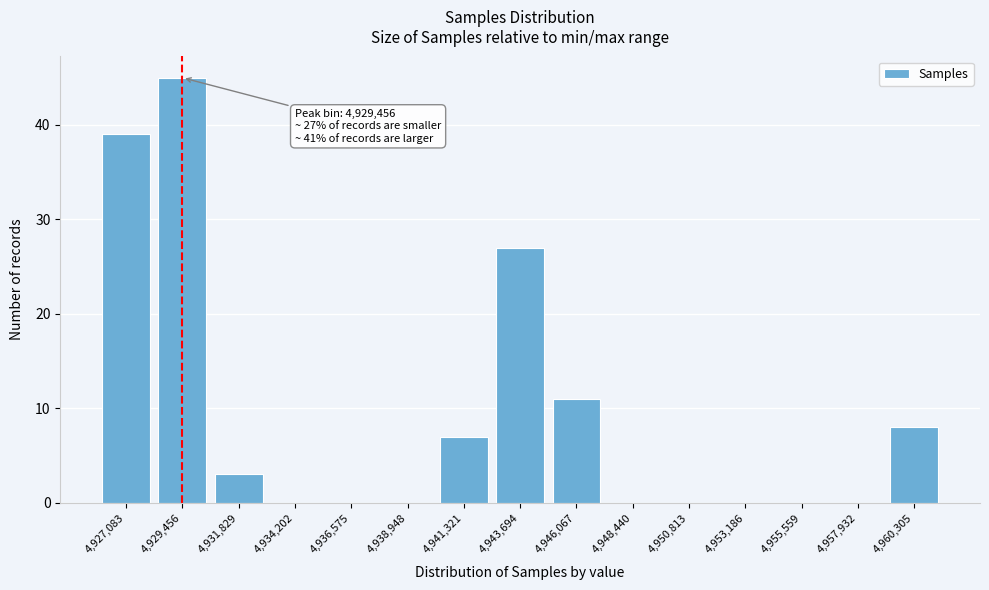

Reading left to right, list all the values displayed in this chart.

4,927,083=39	4,929,456=45	4,931,829=3	4,934,202=0	4,936,575=0	4,938,948=0	4,941,321=7	4,943,694=27	4,946,067=11	4,948,440=0	4,950,813=0	4,953,186=0	4,955,559=0	4,957,932=0	4,960,305=8